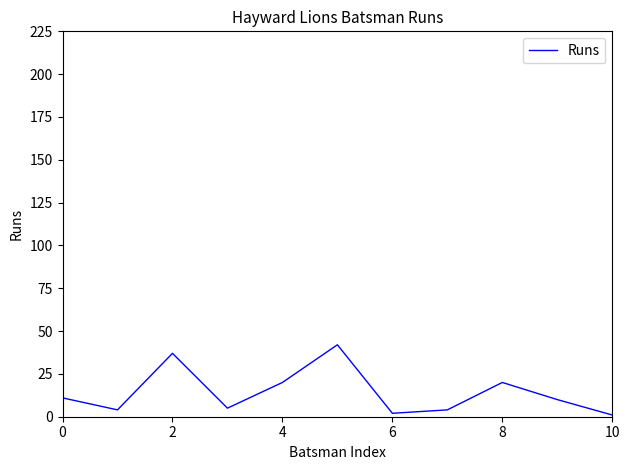

Reading left to right, what are all the values shown in this chart?

11	4	37	5	20	42	2	4	20	10	1